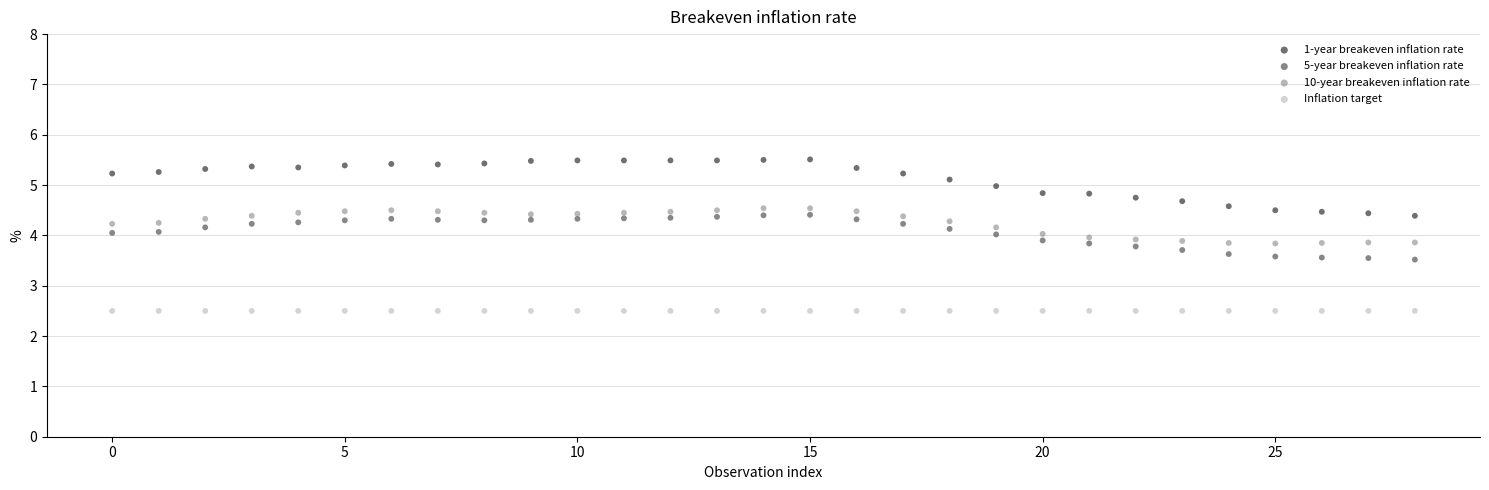

Which series reaches the minimum Y coordinate?

Inflation target